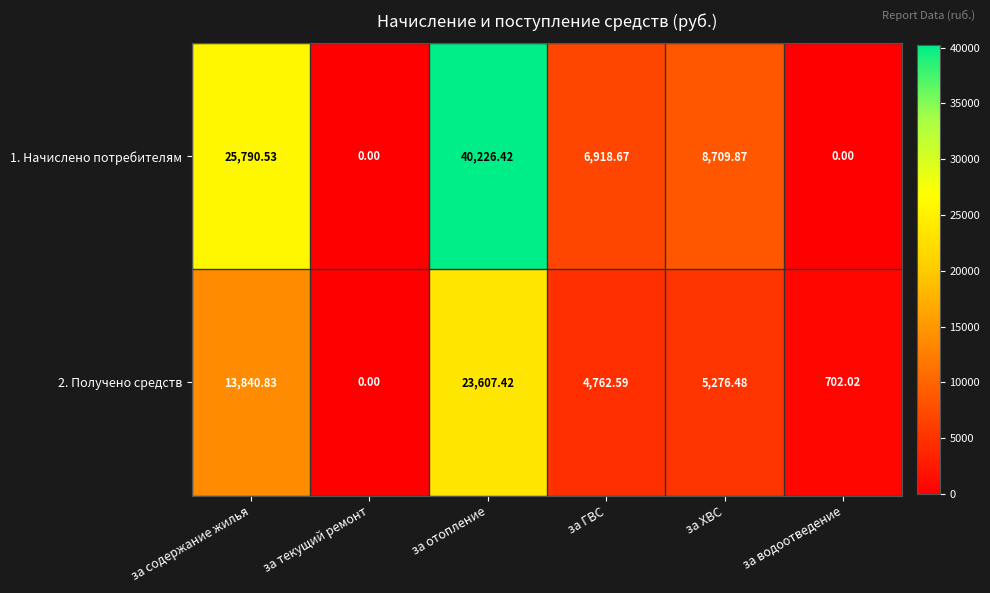

Rank the categories by 2. Получено средств value from lowest to highest.

за текущий ремонт, за водоотведение, за ГВС, за ХВС, за содержание жилья, за отопление